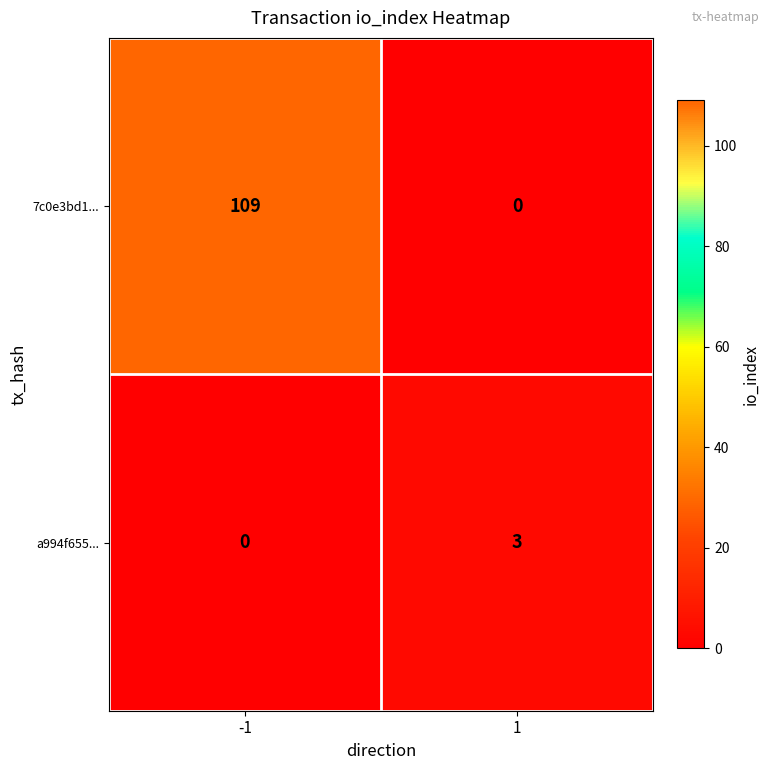

List the series in order of their overall mean, highest first.

7c0e3bd1..., a994f655...